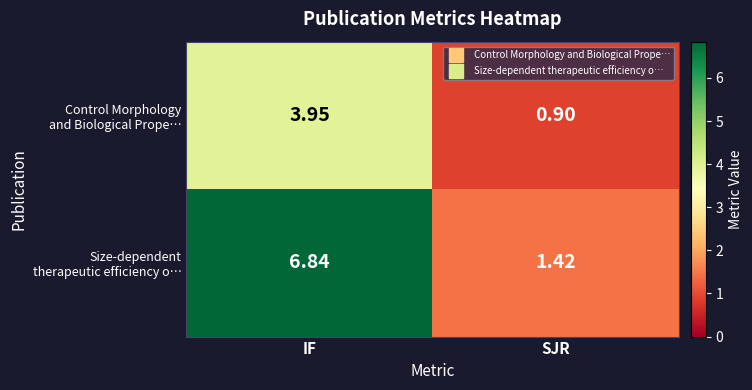

At which category does the chart reach its peak across all series?

IF